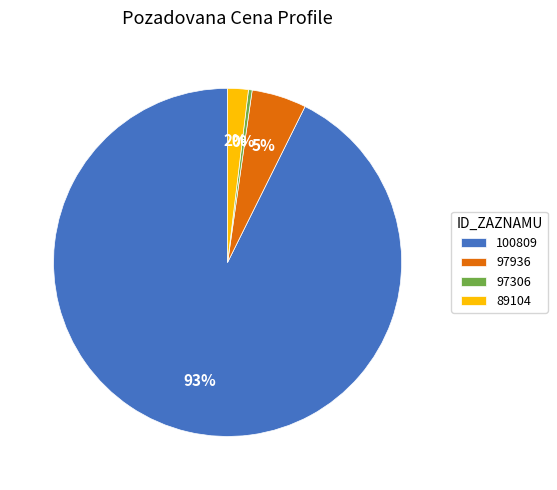

Is there any slice that represents more than half of the pie?

Yes